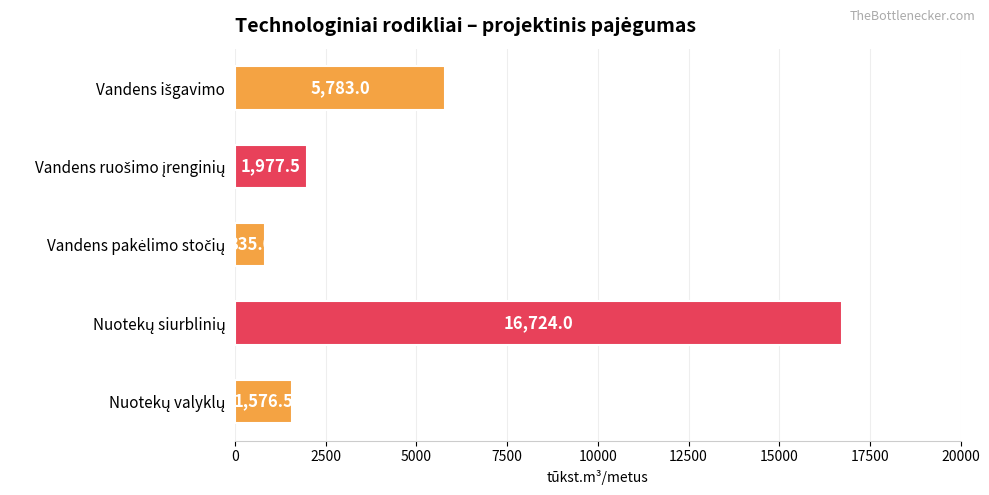

What is the minimum value shown in the chart?

835.0